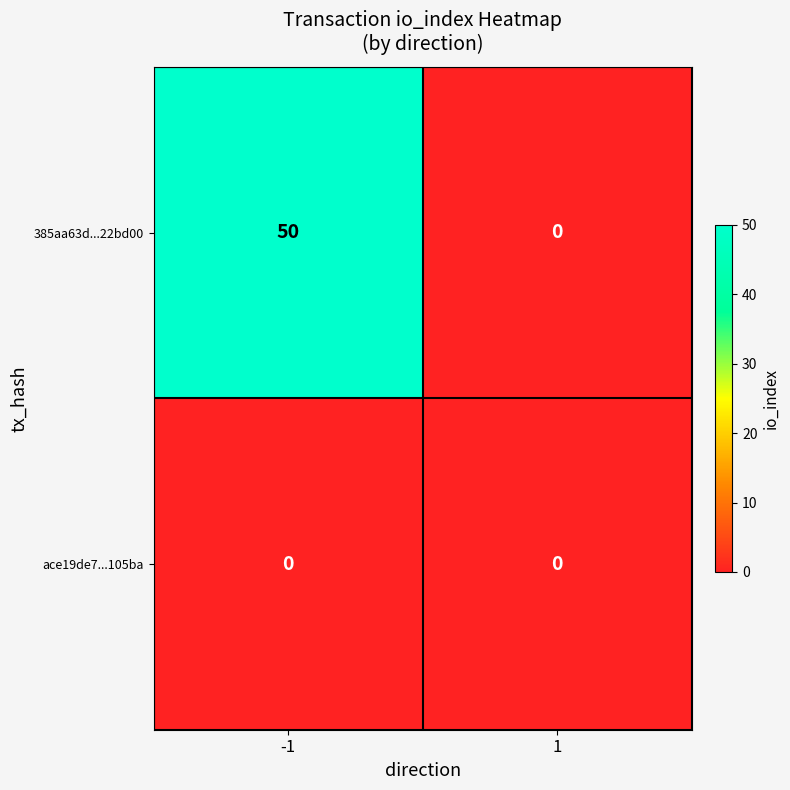

Reading left to right, extract all data points from this chart.

385aa63d...22bd00: 50	0
ace19de7...105ba: 0	0